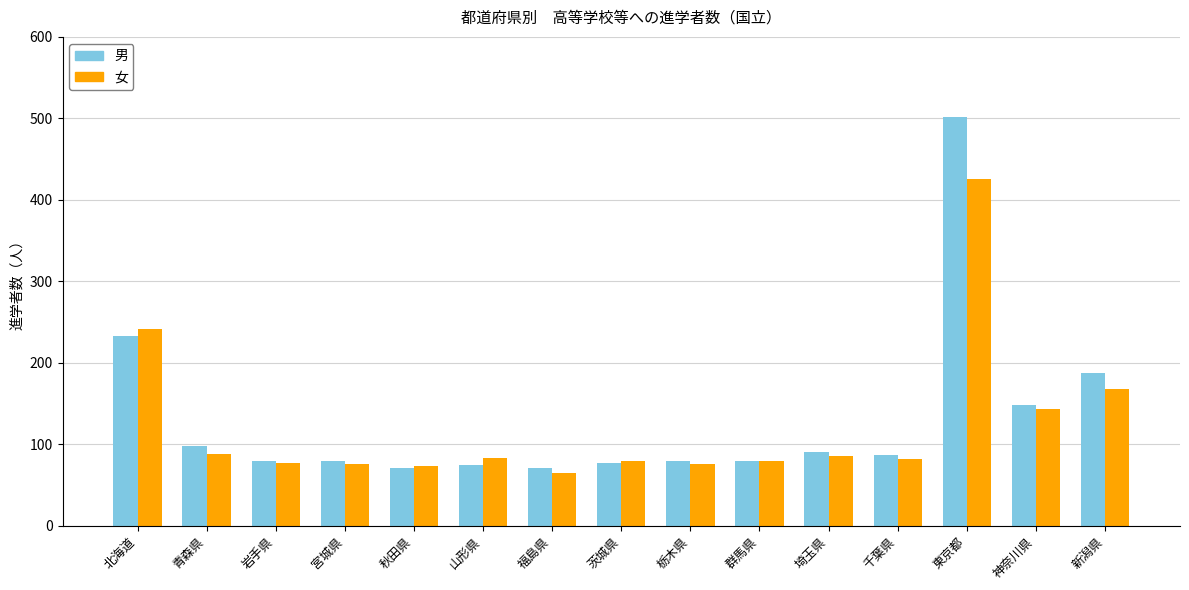

Which series has the largest range (max minus min)?

男